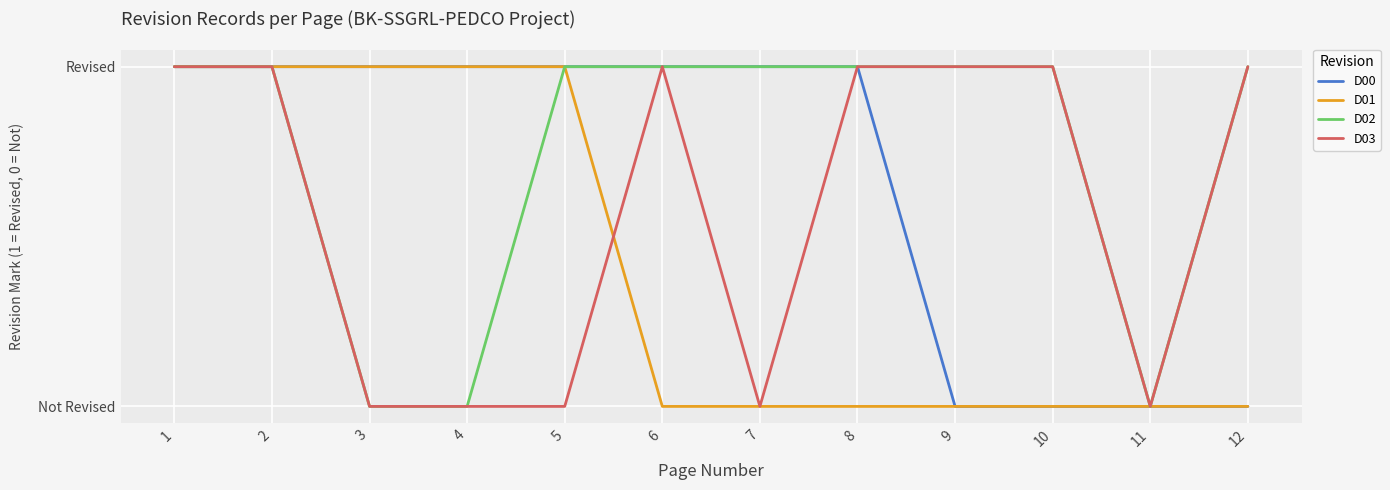

The value of D02 at 9 is 2. True or false?

False